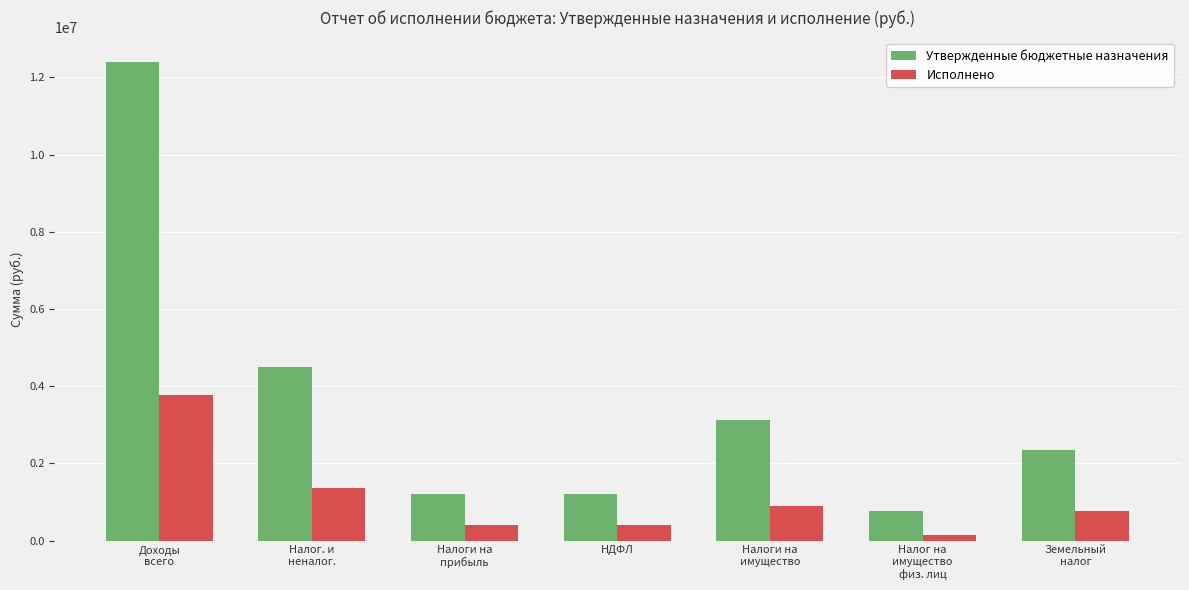

Reading left to right, what are all the values shown in this chart?

Утвержденные бюджетные назначения: Доходы
всего=12412500.0	Налог. и
неналог.=4487400.0	Налоги на
прибыль=1203400.0	НДФЛ=1203400.0	Налоги на
имущество=3115100.0	Налог на
имущество
физ. лиц=769900.0	Земельный
налог=2345200.0
Исполнено: Доходы
всего=3769410.5	Налог. и
неналог.=1360413.0	Налоги на
прибыль=400267.4	НДФЛ=400267.4	Налоги на
имущество=908114.3	Налог на
имущество
физ. лиц=135880.0	Земельный
налог=772234.3